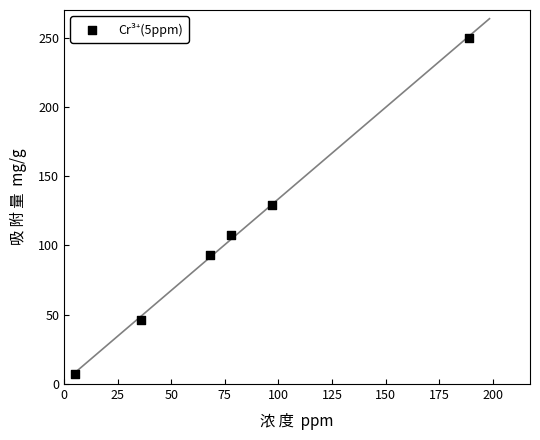

What is the range of X values (max minus min)?

184.0